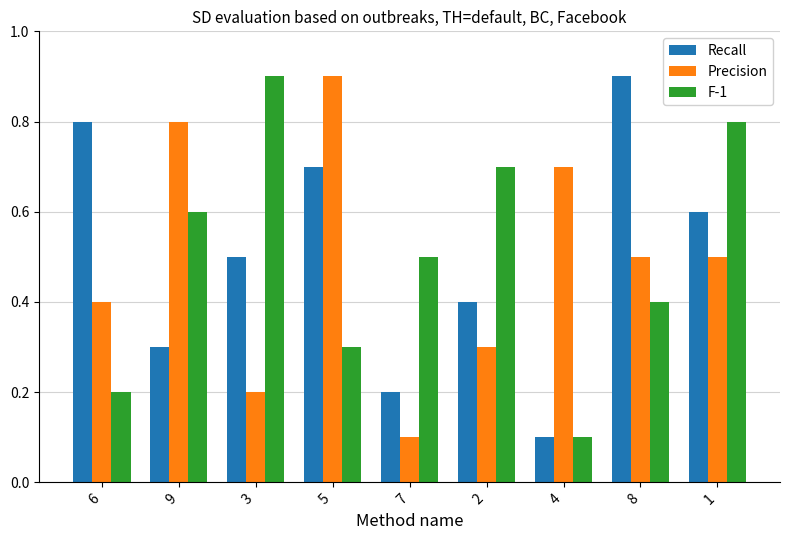

What is the total value across all series at 1?

1.9